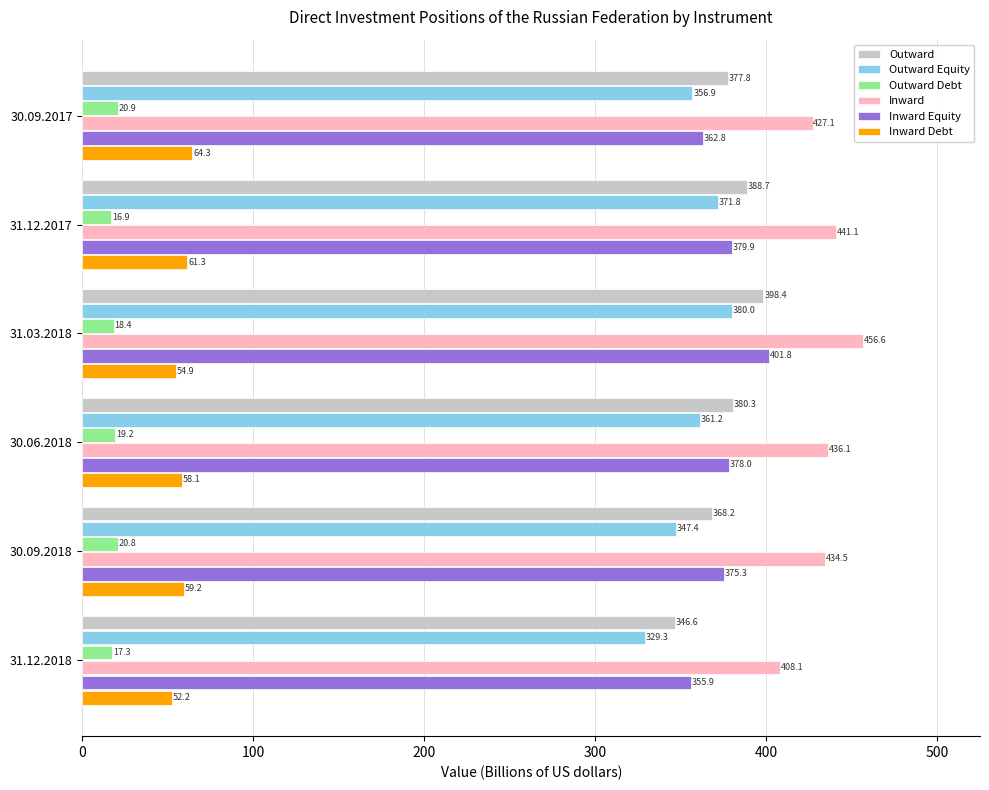

Which series has the largest total across all categories?

Inward